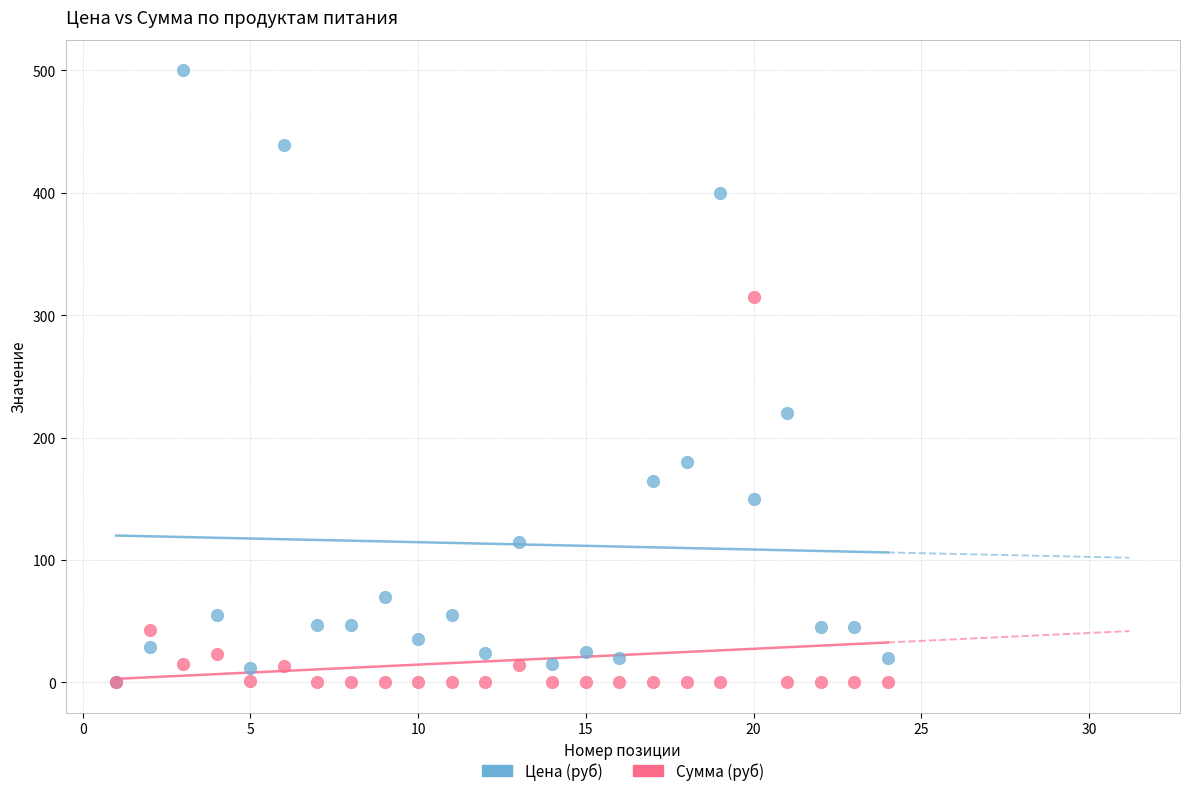

Across all series, what Y value is closest to 250?

220.0